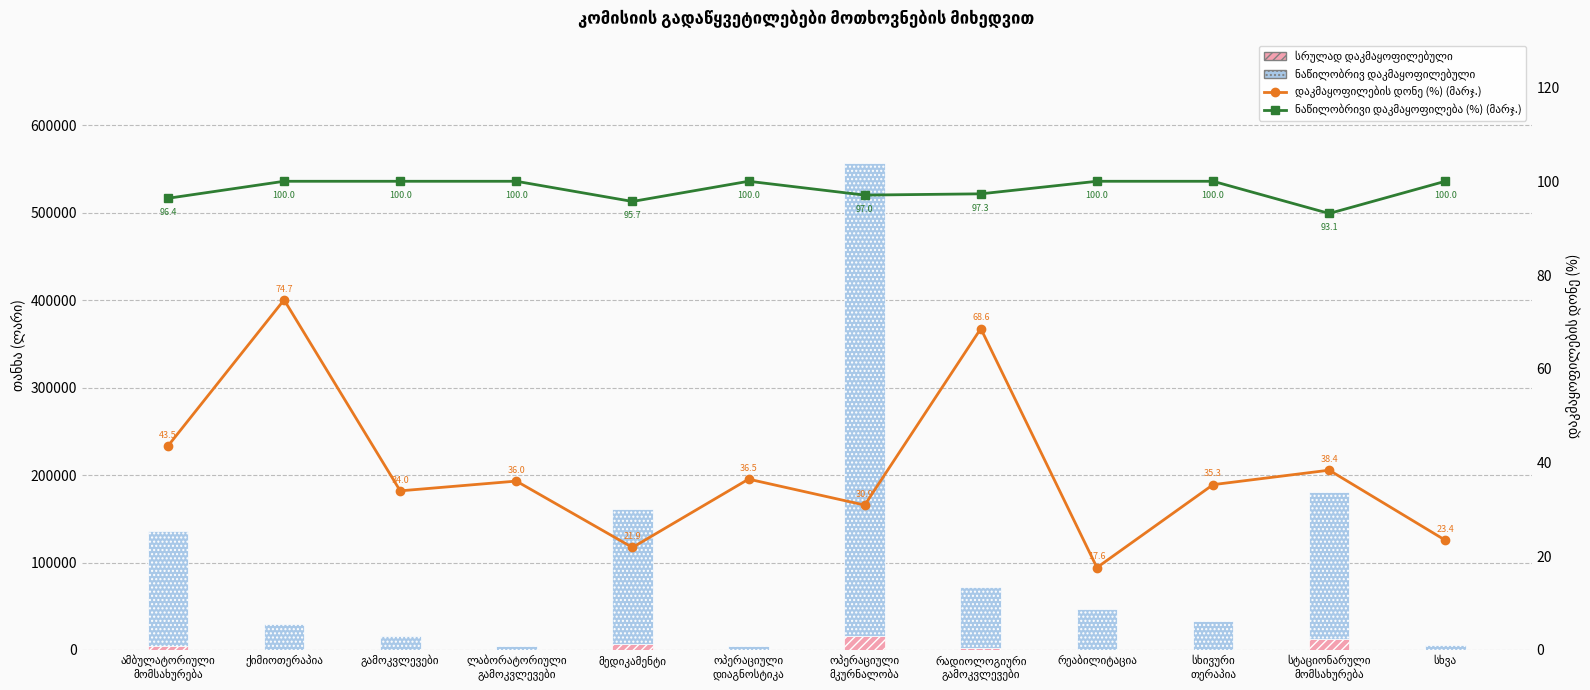

What is the sum of the ნაწილობრივ დაკმაყოფილებული values at ქიმიოთერაპია and ოპერაციული
დიაგნოსტიკა?

34207.0